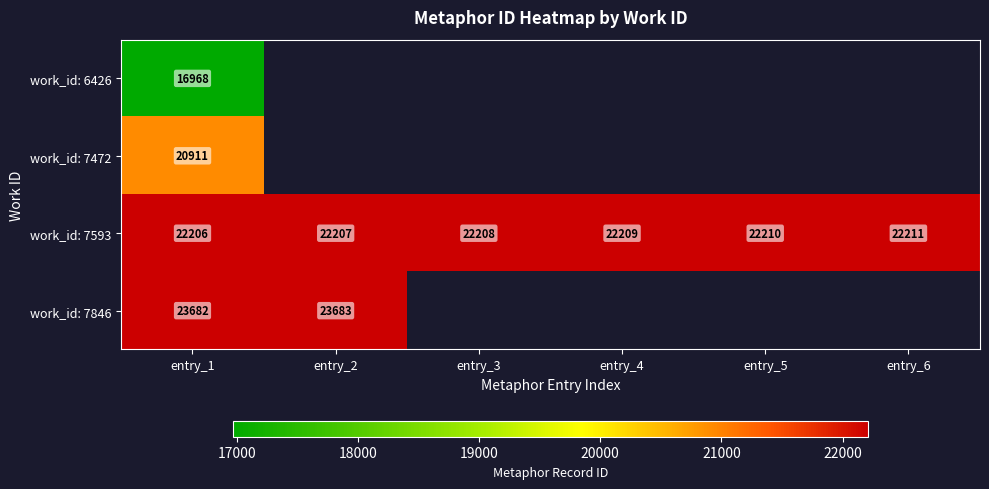

What value does the work_id: 7593 series have at entry_6?

22211